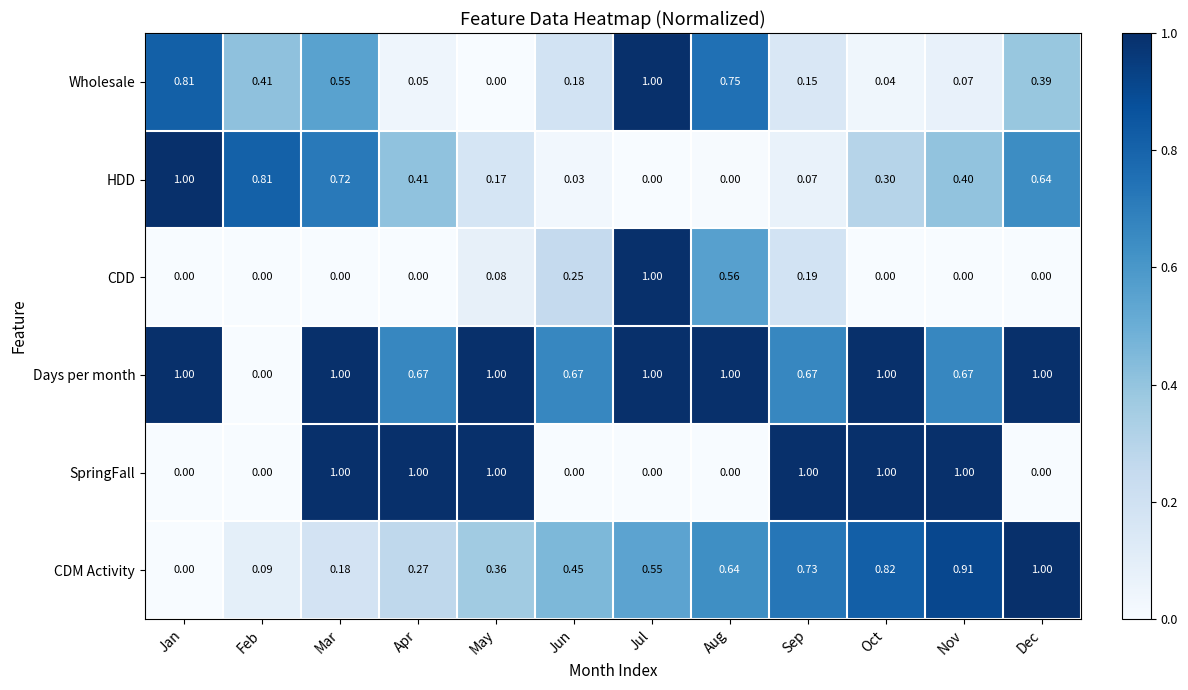

Which series has the largest total across all categories?

Days per month